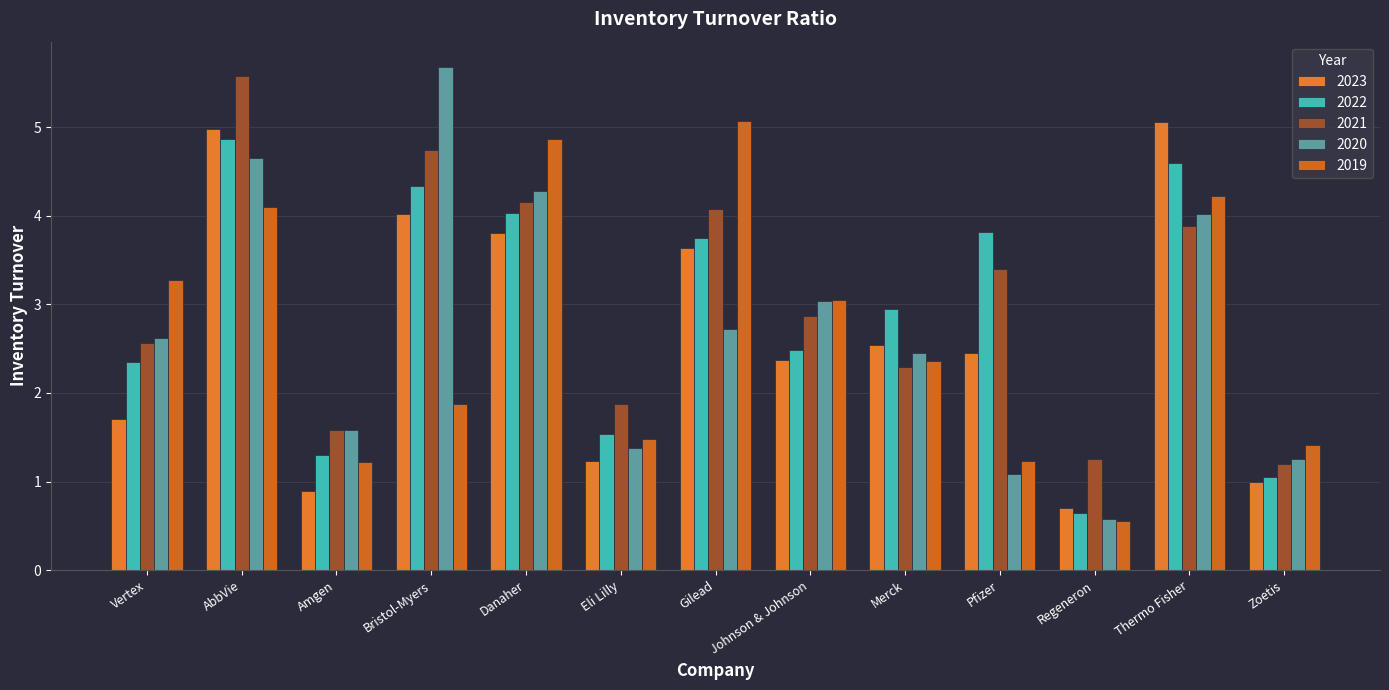

How many categories are shown in the chart?

13